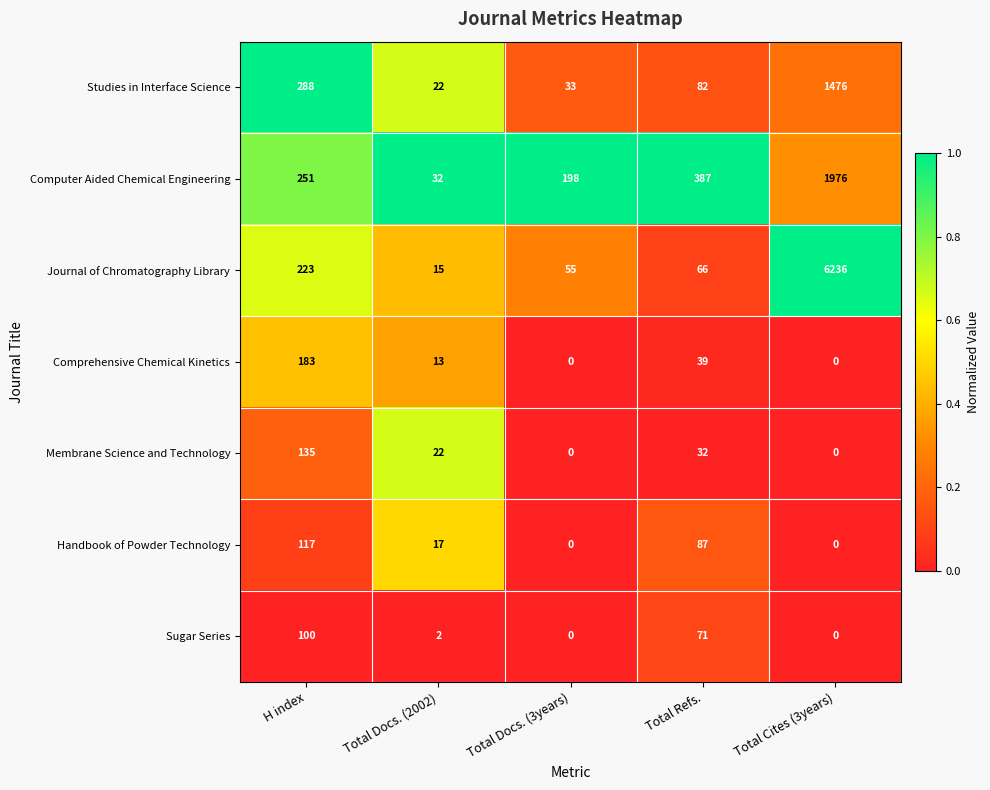

What is the average value of the Membrane Science and Technology series?

38